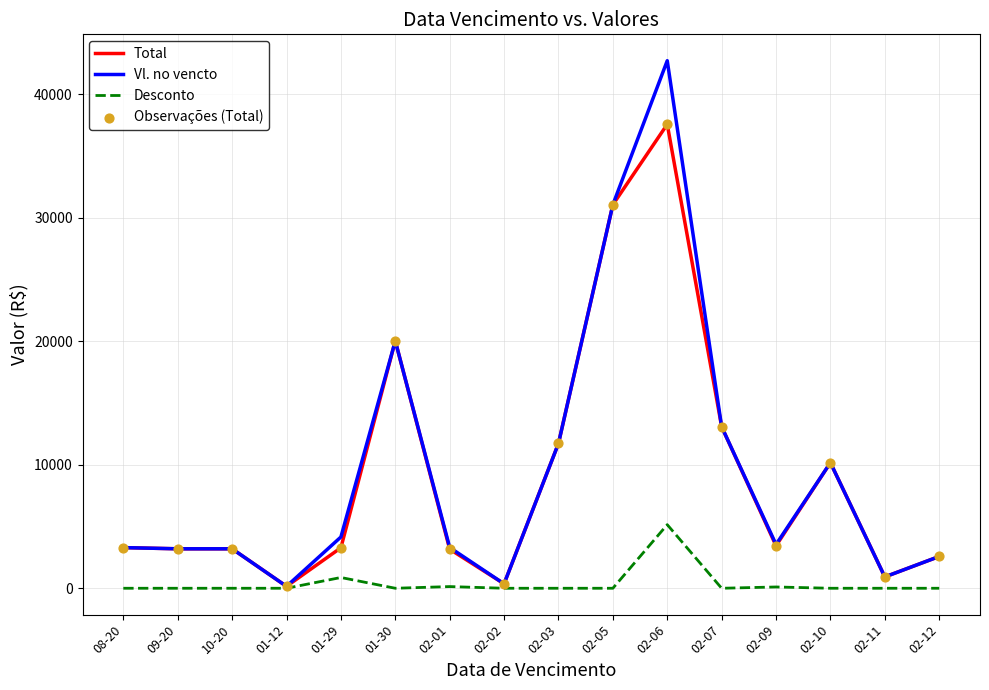

Which category has the highest value in the Total series?

02-06